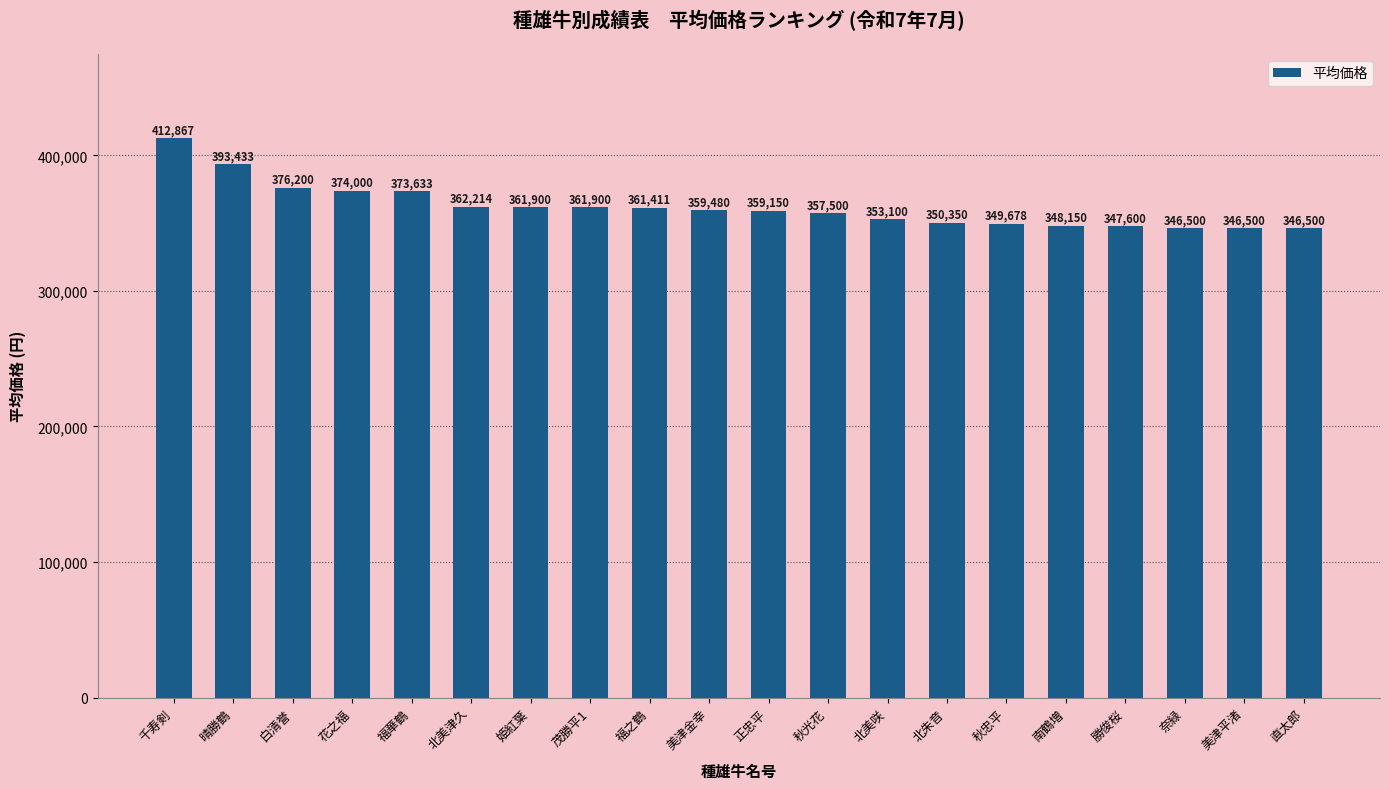

How many values are below 359480?

10